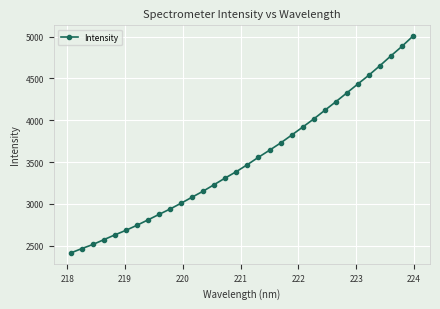

True or false: the data has more than 2 interior local peaks.

False